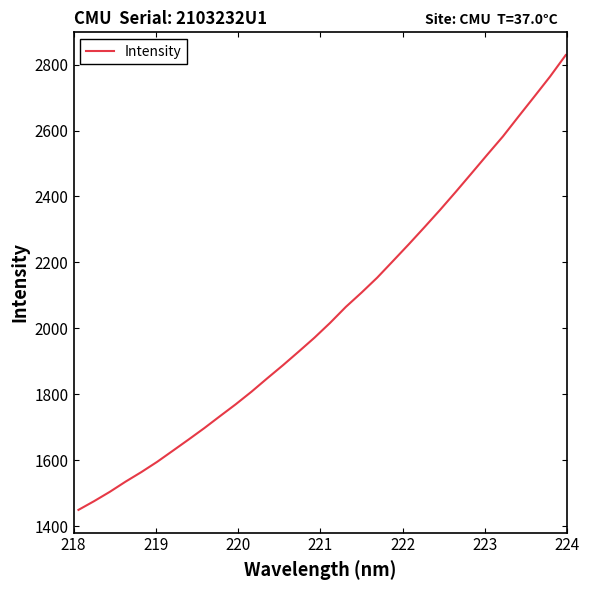

What is the difference between the maximum and minimum values?

1378.6